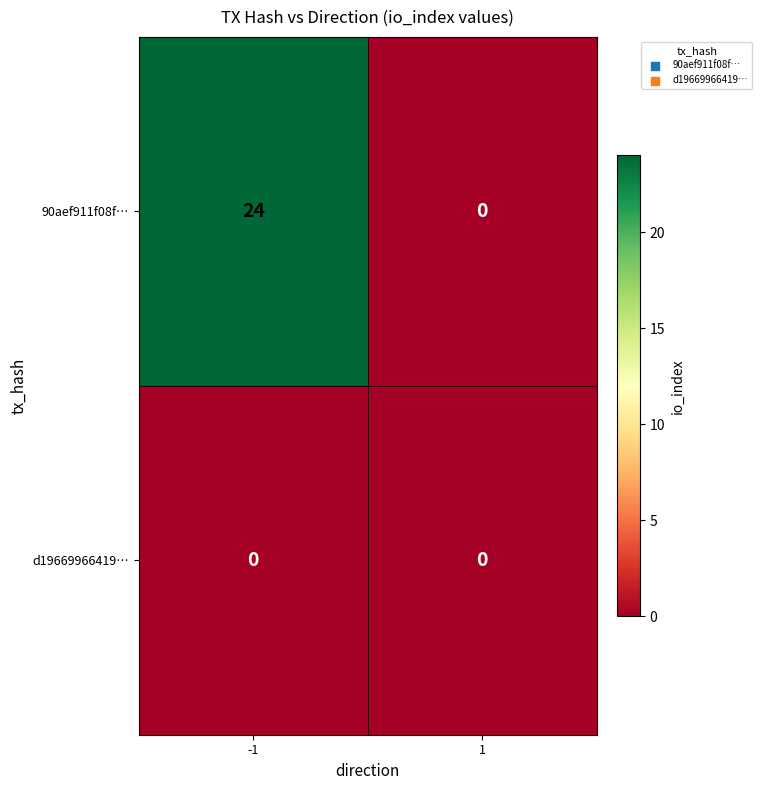

Which series has the largest range (max minus min)?

90aef911f08f…